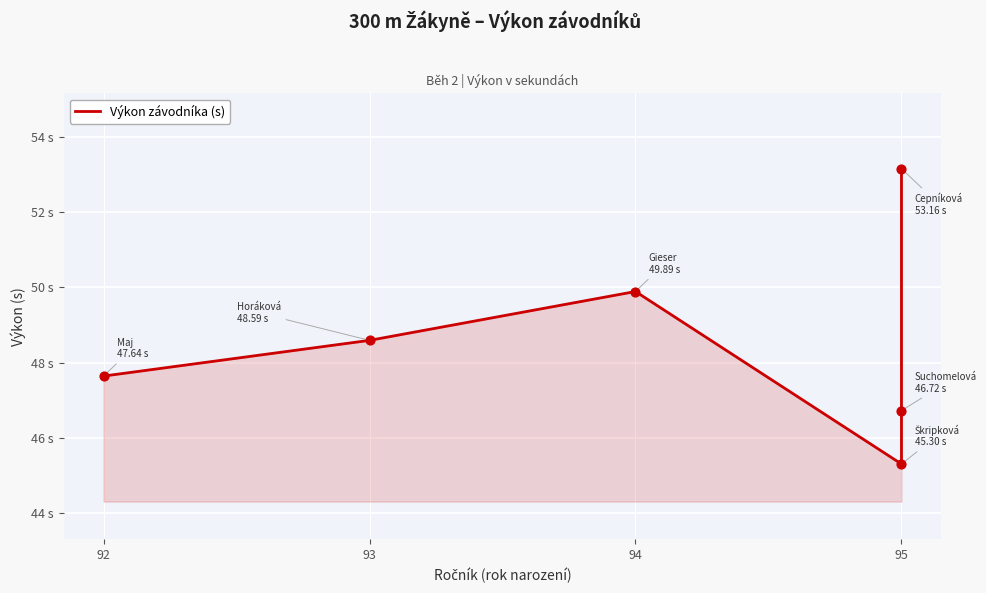

Approximately how many times larger is the value at 95 compared to 95?

0.9